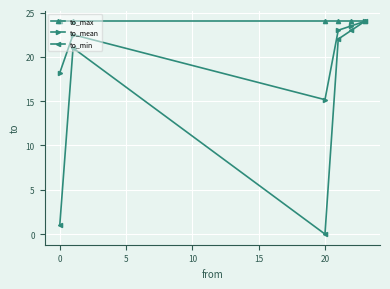

What is the value of the to_min point at the 4th from the left?

22.0